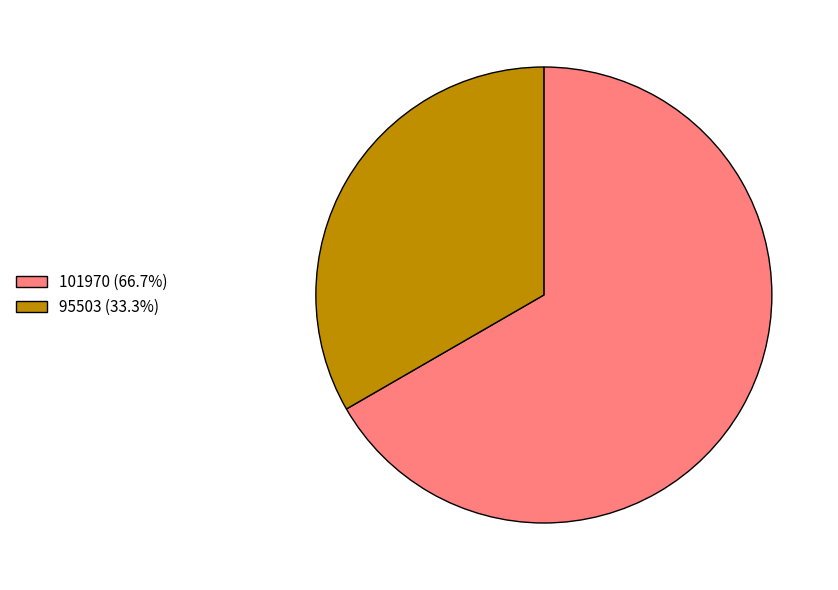

Combined, do 101970 and 95503 account for over 50%?

Yes